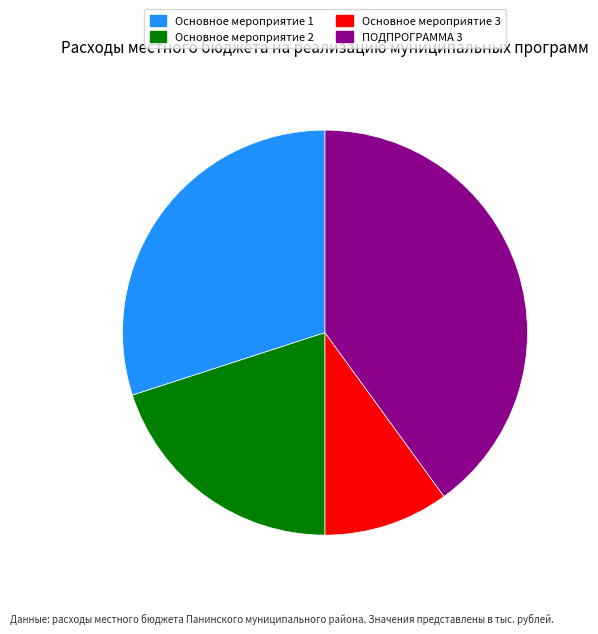

Between Основное мероприятие 3 and ПОДПРОГРАММА 3, which is larger?

ПОДПРОГРАММА 3